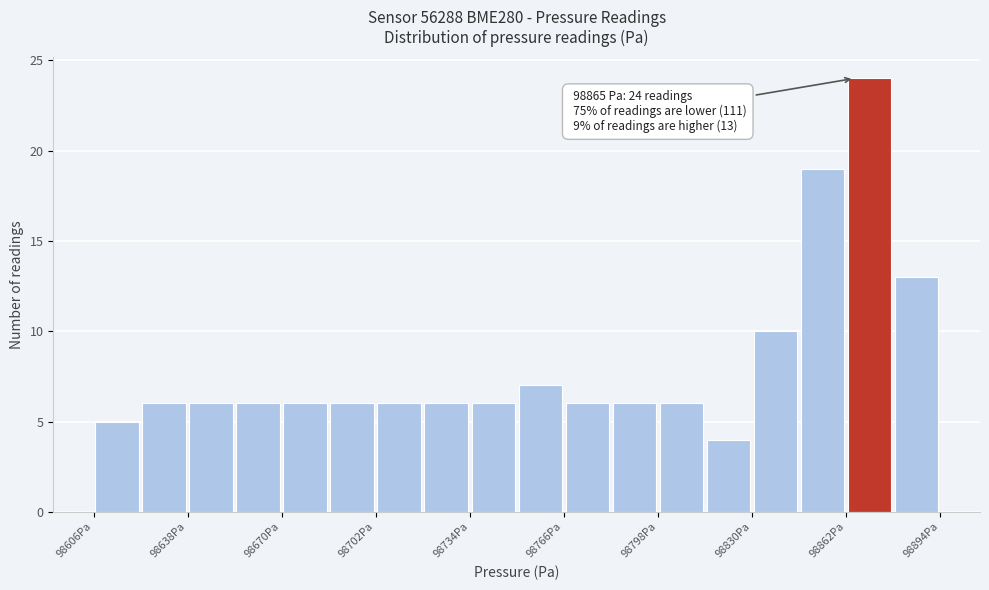

Read against the x-axis, roughly where is the centre of the tallest bar?

98870